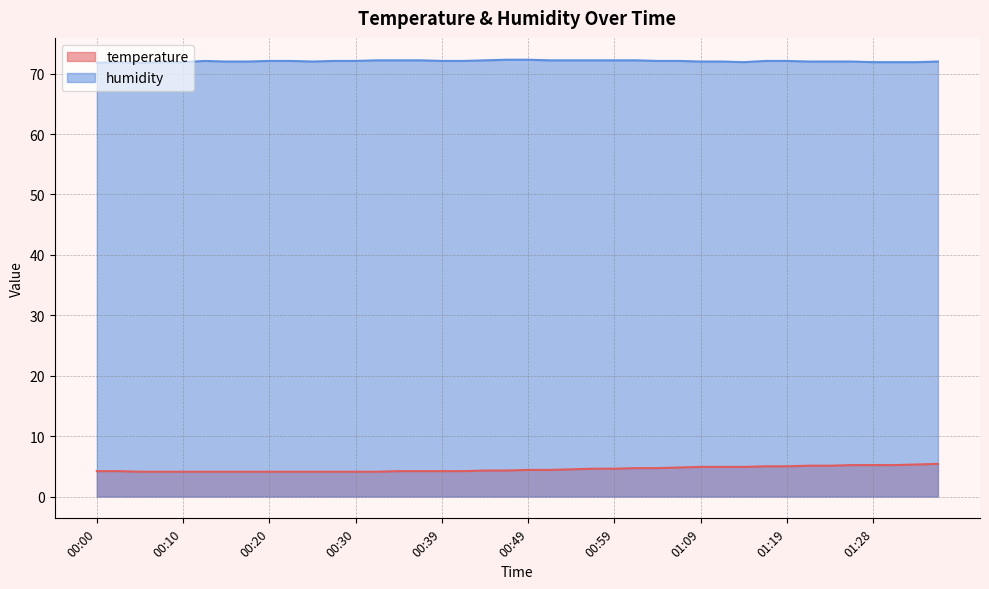

Is the value of humidity at 00:49 greater than the value of temperature at 00:22?

Yes